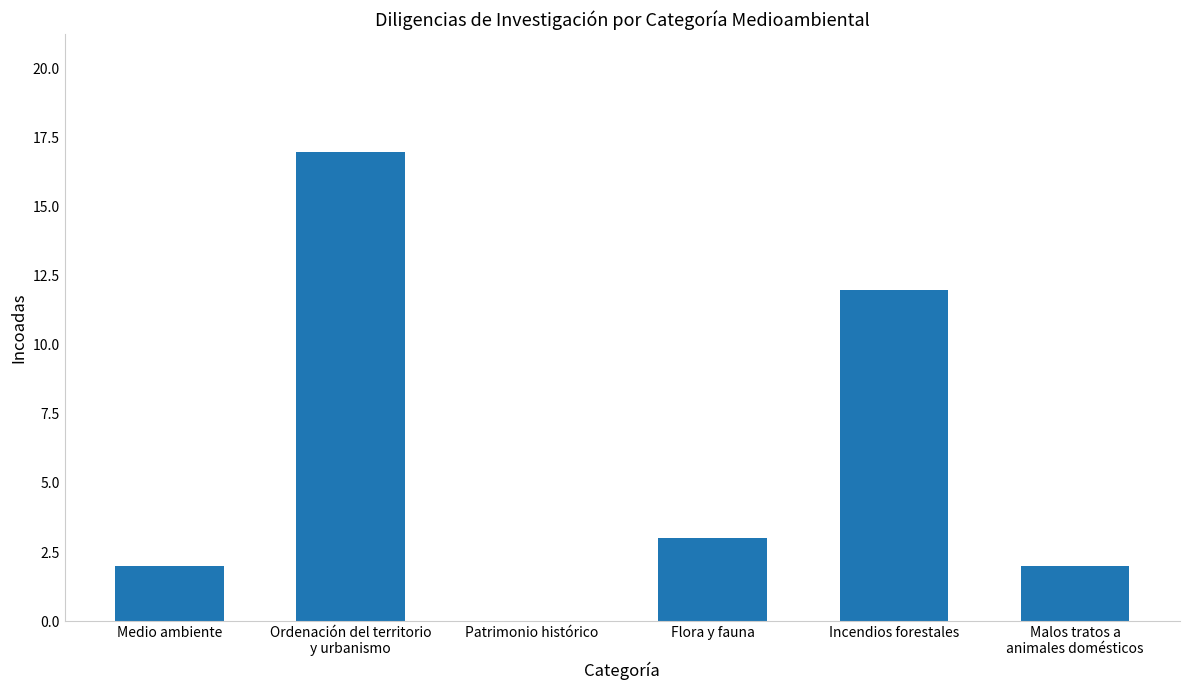

How many categories are shown in the chart?

6